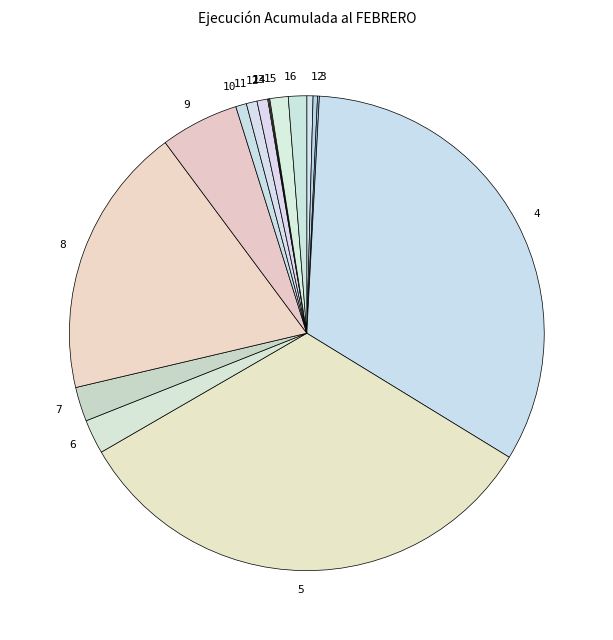

Which has a higher value, 11 or 6?

6